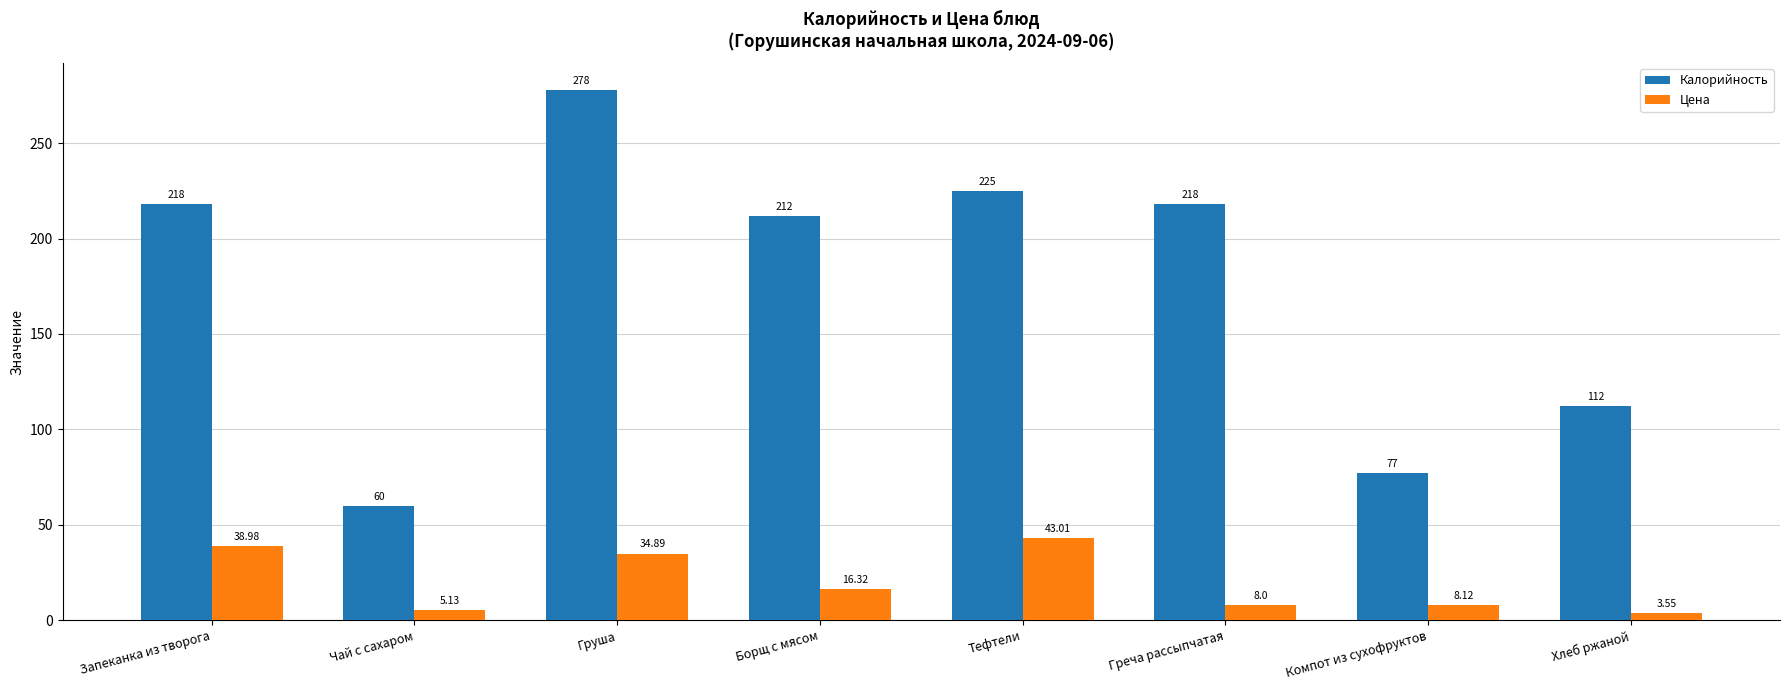

How many values in the Цена series are below 16?

4